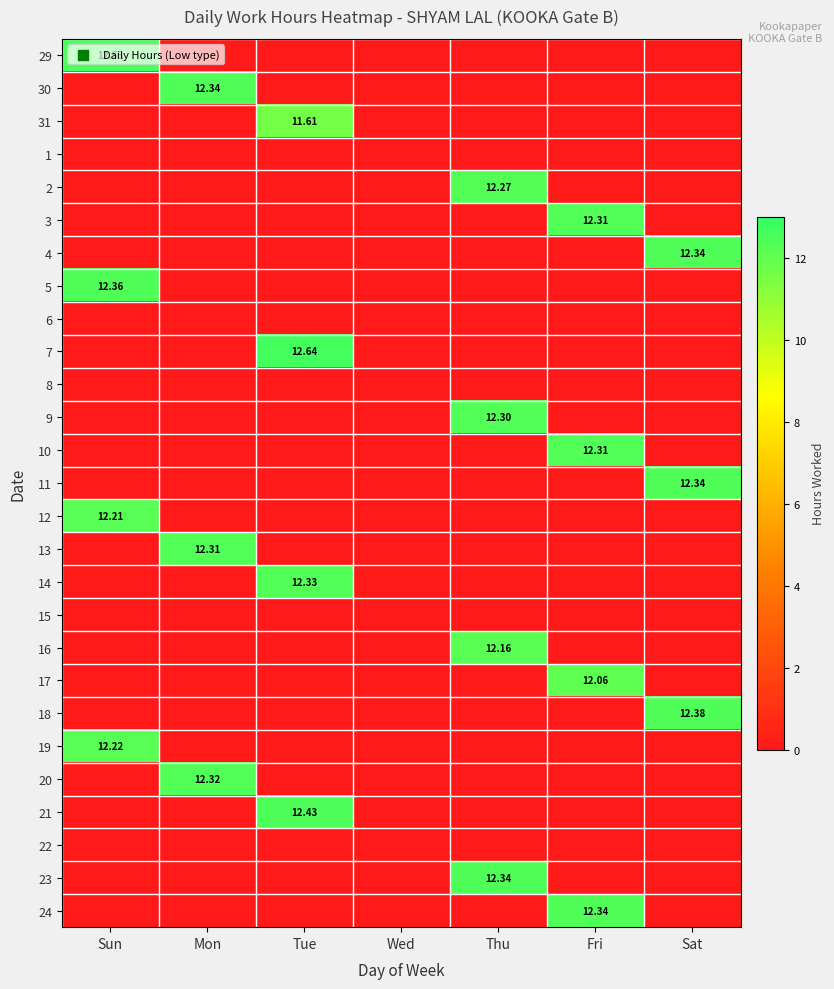

Which has a higher value, Sat or Sun?

Sun